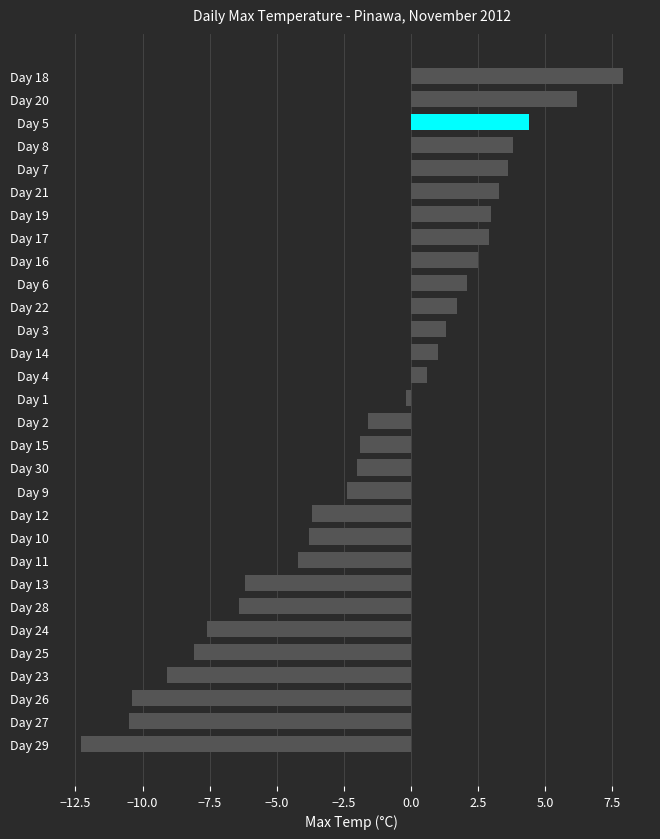

What is the maximum value shown in the chart?

7.9